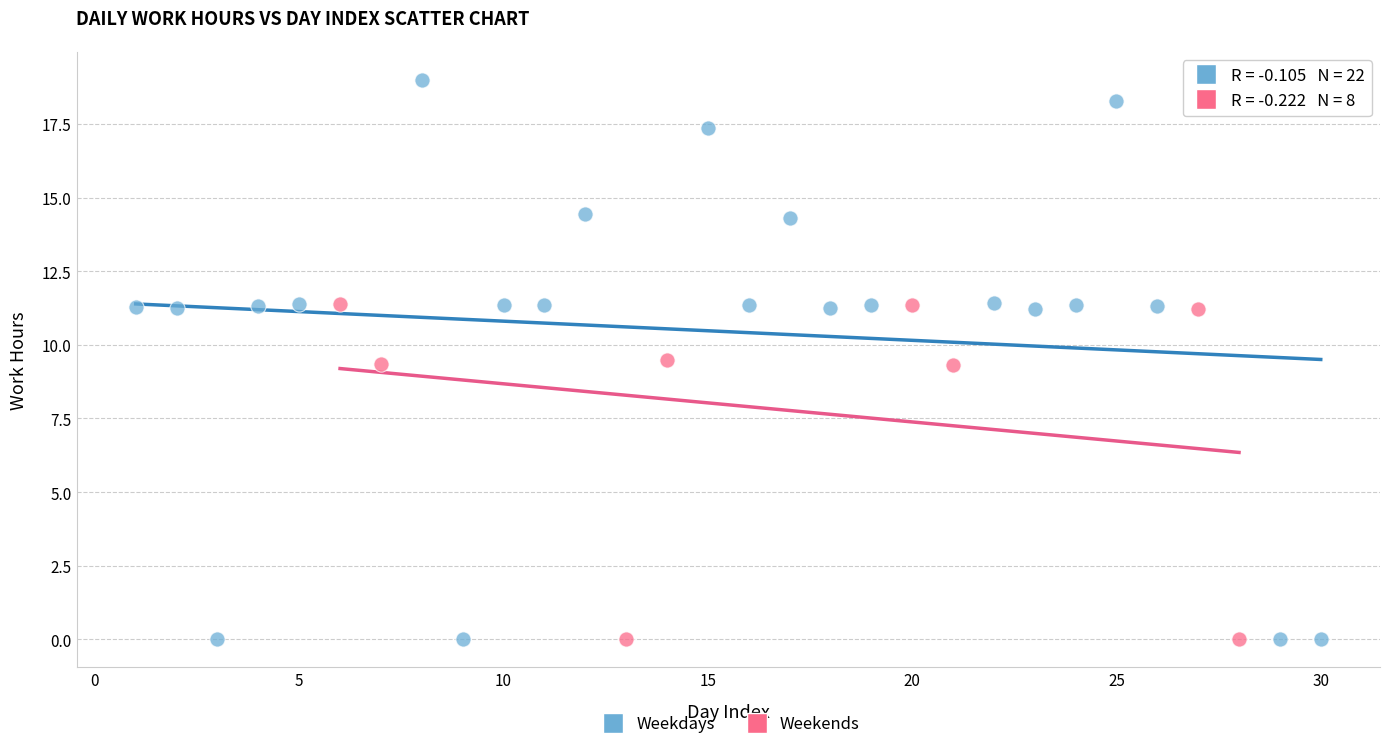

Which series has the widest spread of Y values?

Weekdays